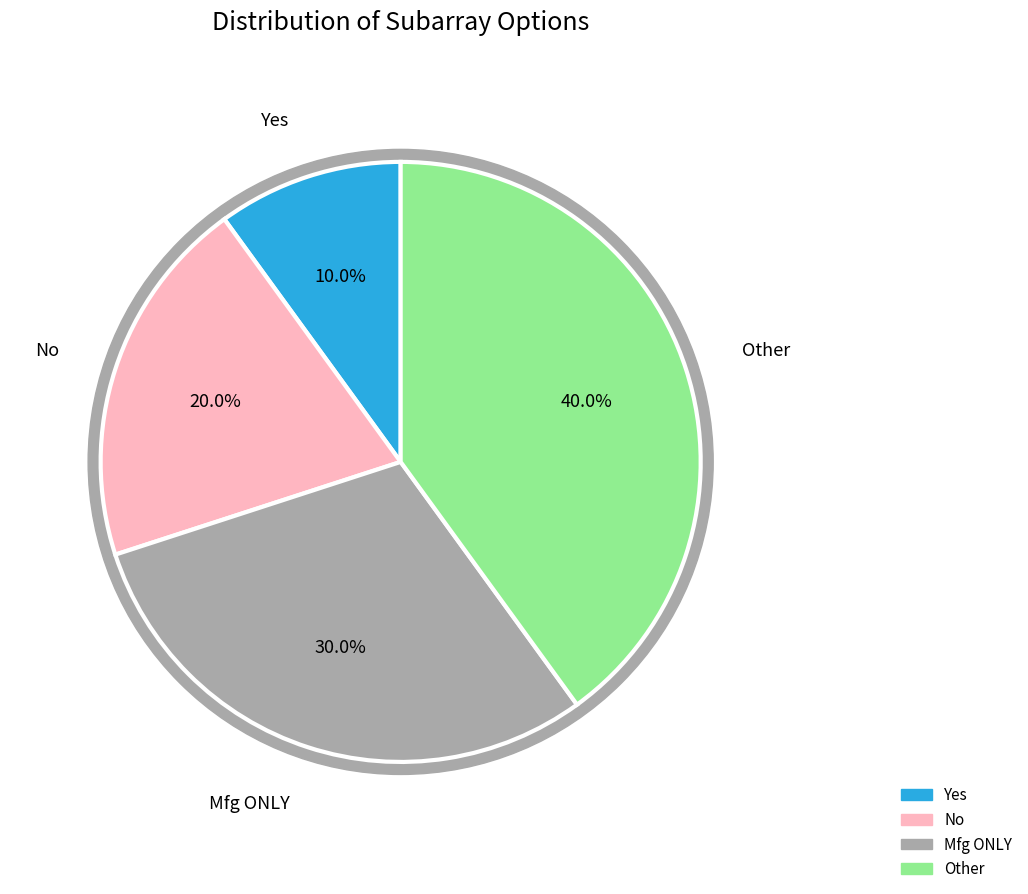

To the nearest percent, what percentage of the pie is Mfg ONLY?

30%